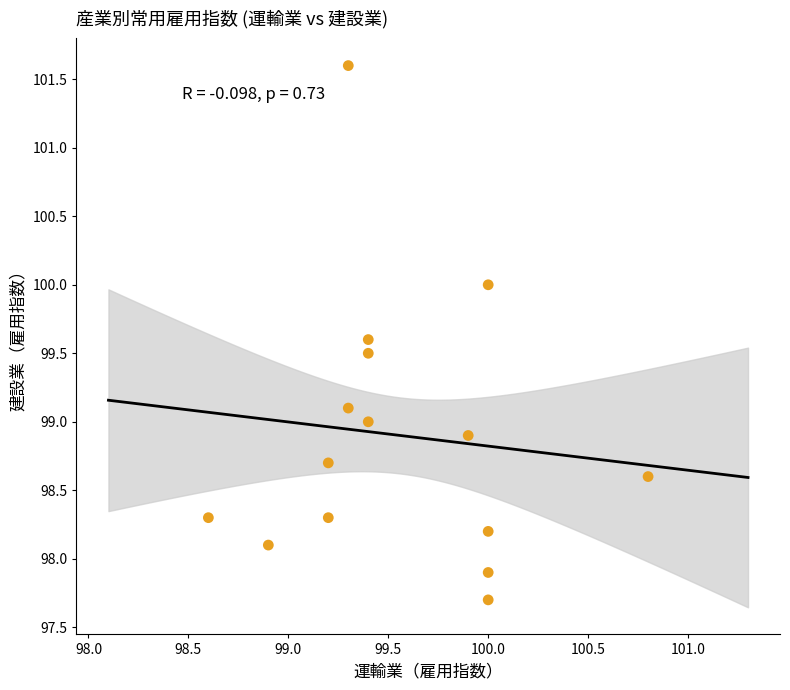

What is the range of Y values (max minus min)?

3.9